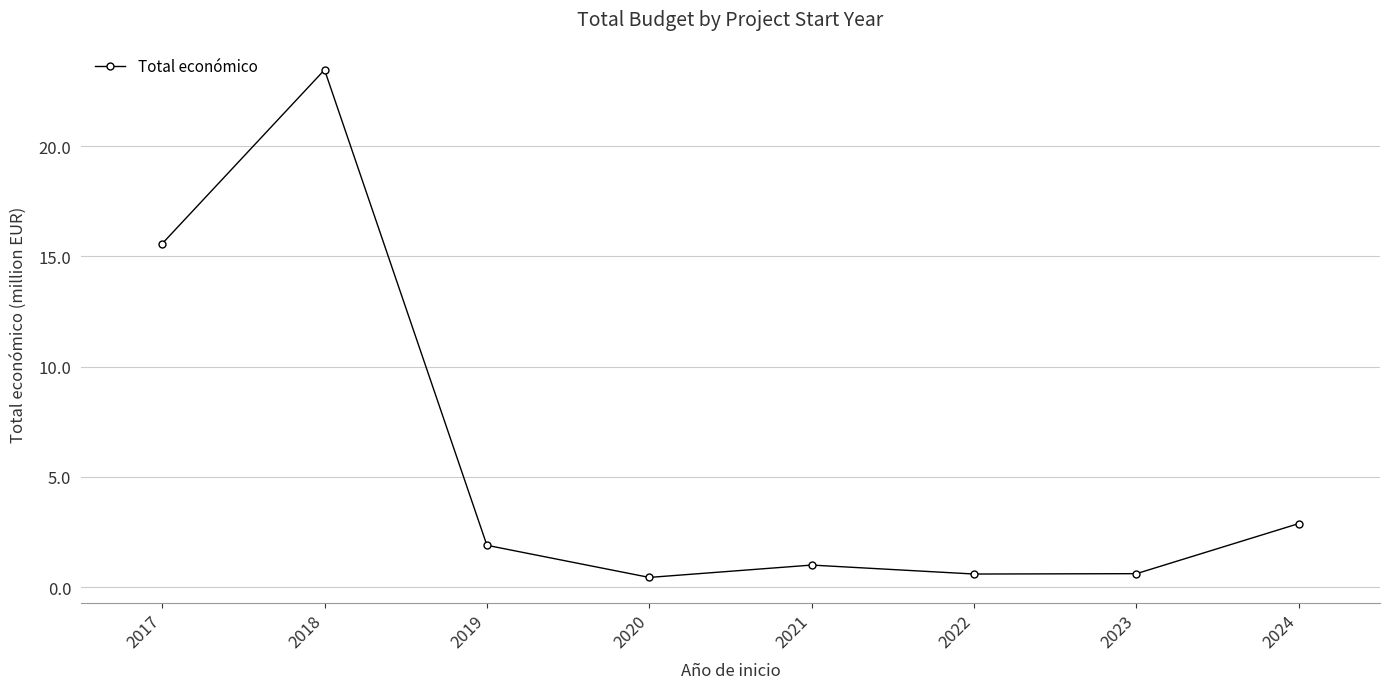

What is the value of the 5th point from the left?

1.0